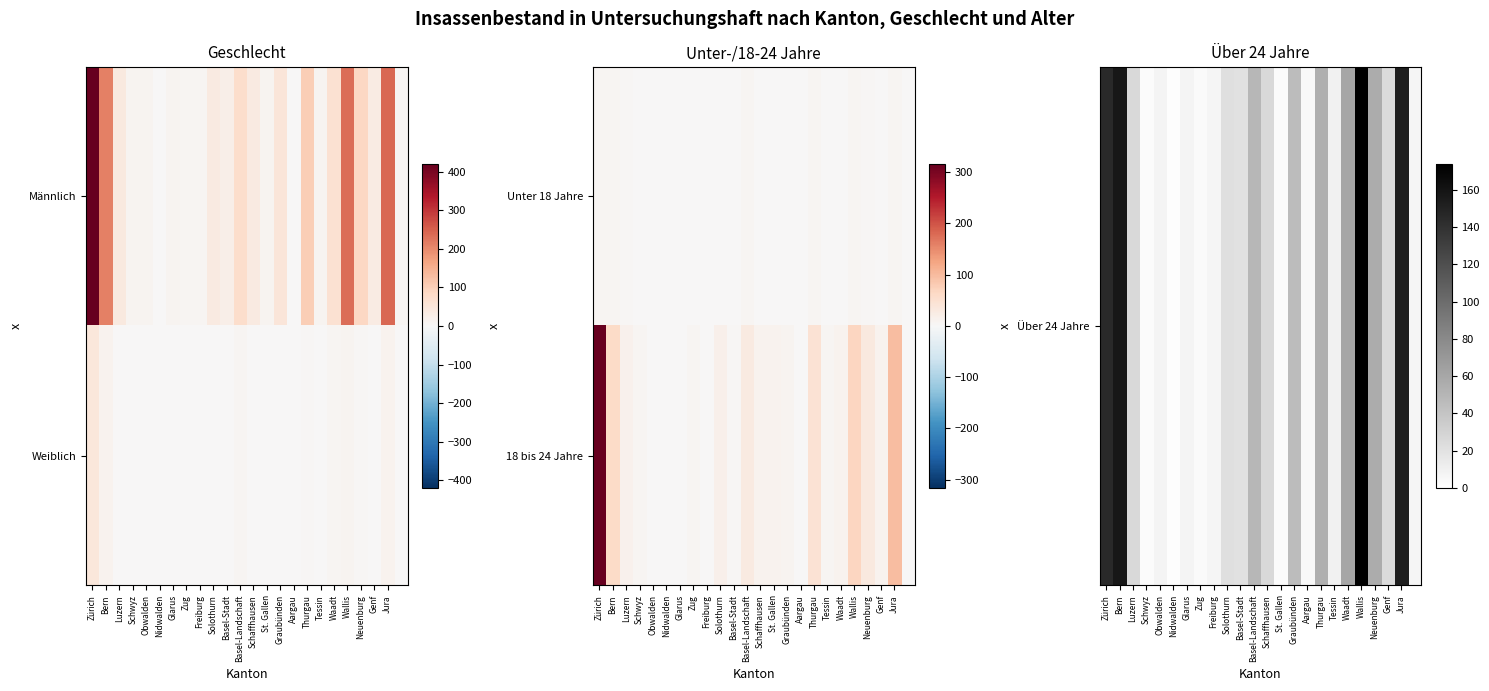

Count the number of categories in the chart.

24